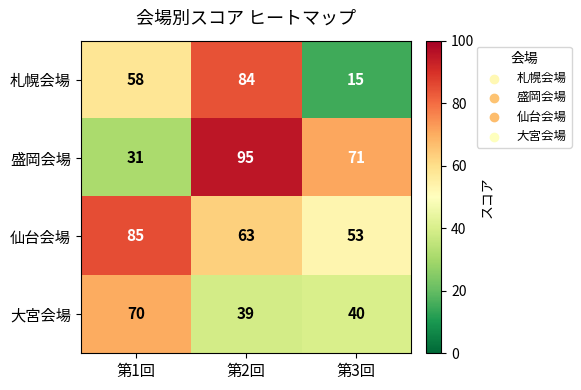

Where is 札幌会場 nearest to the value 49?

第1回